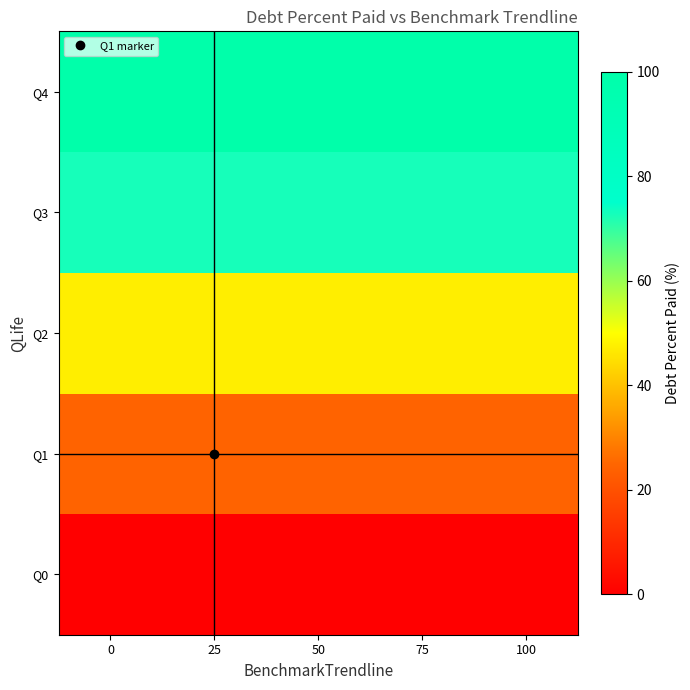

Rank the series at 75 from highest to lowest value.

Q4, Q3, Q2, Q1, Q0